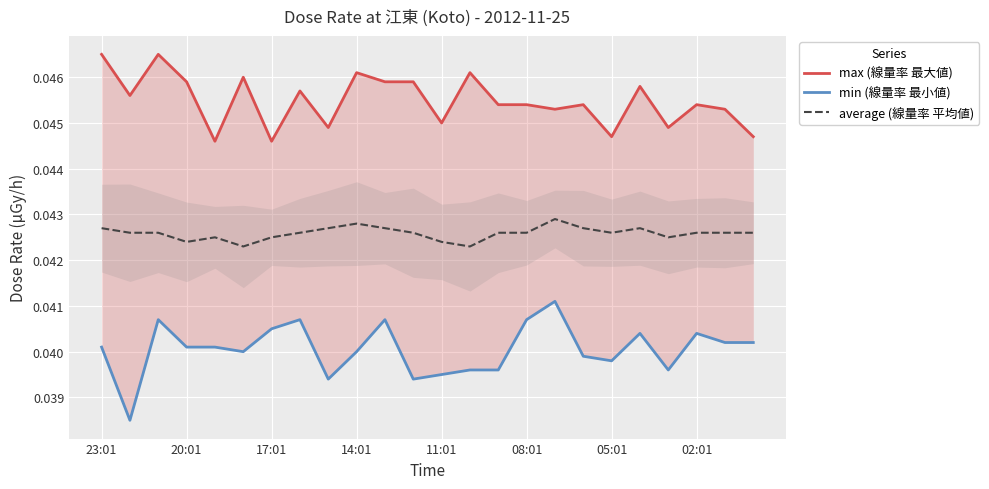

At how many categories does at least one series exceed 0?

24